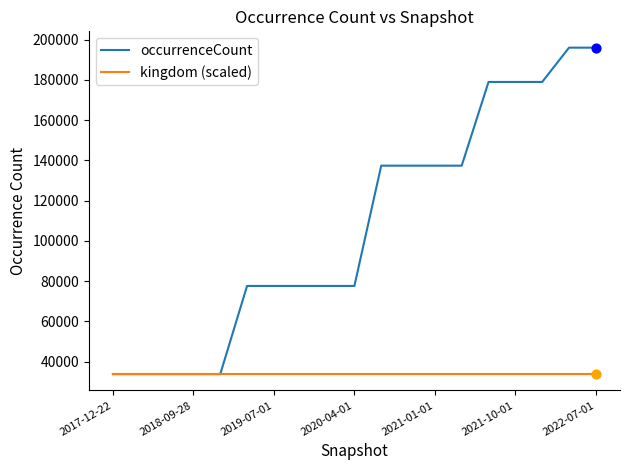

Which series has the largest total across all categories?

occurrenceCount